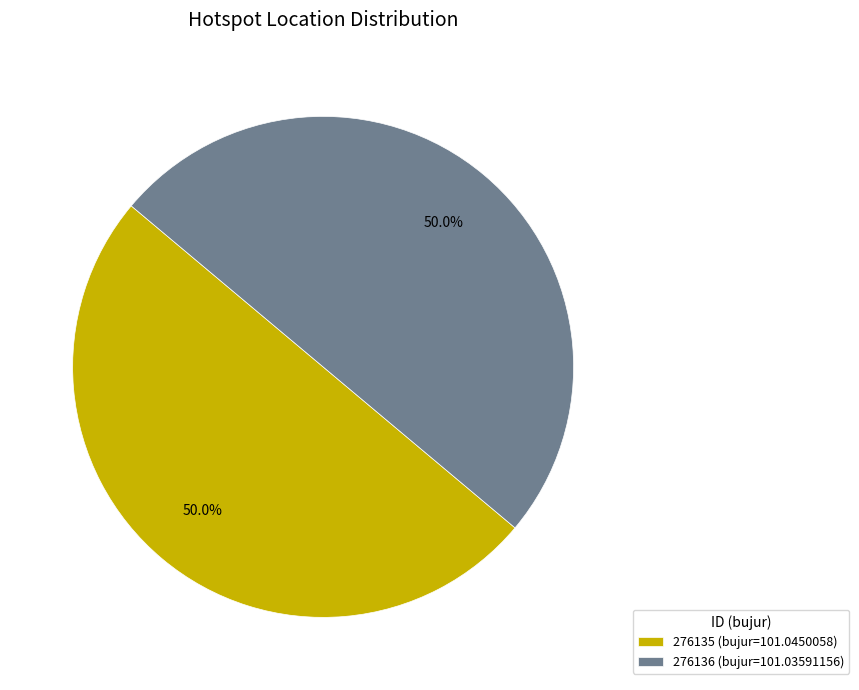

Do 276135 and 276136 together represent more than half of the pie?

Yes